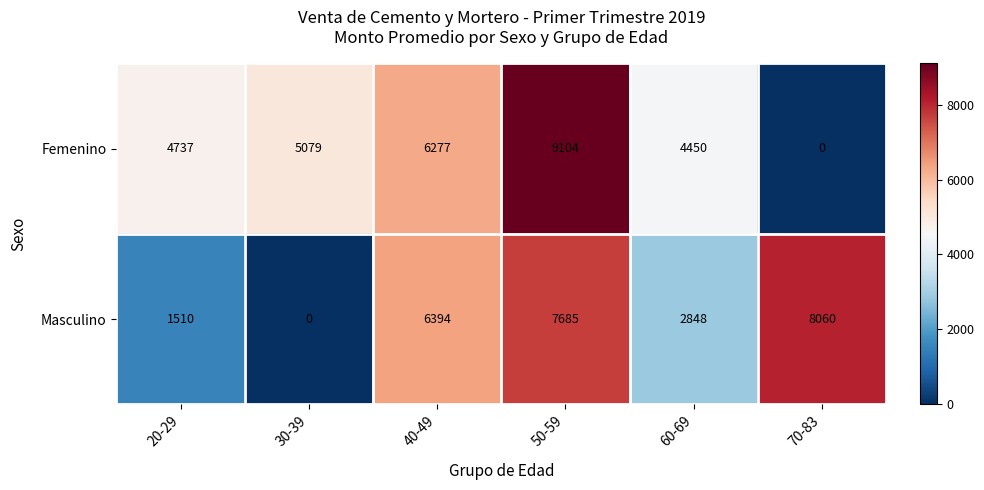

What is the difference between the second highest and minimum values in the Femenino series?

6277